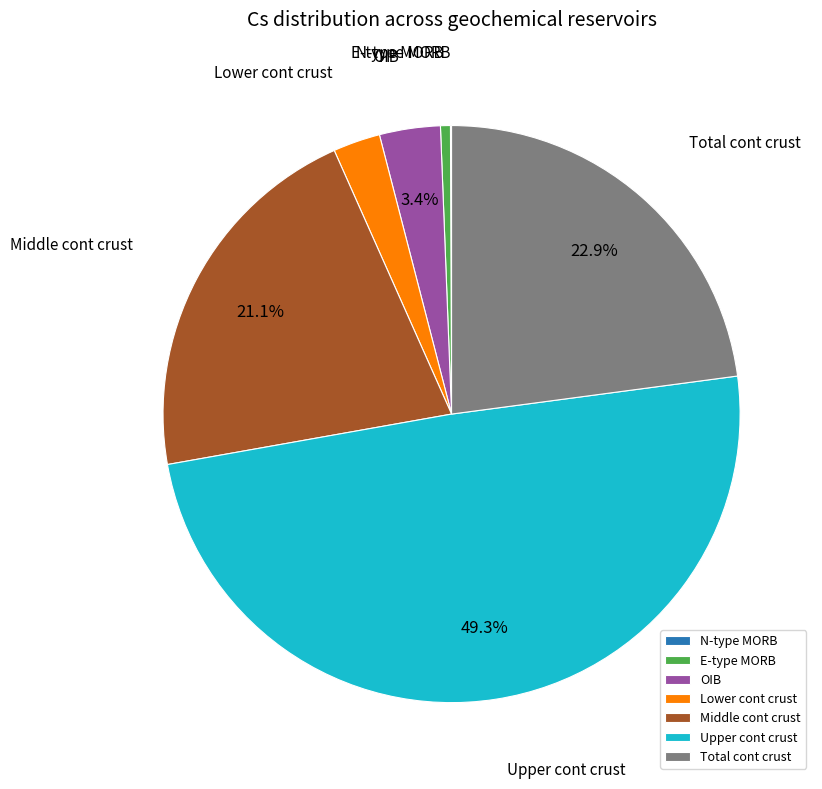

True or false: Lower cont crust accounts for 3% of the total.

True